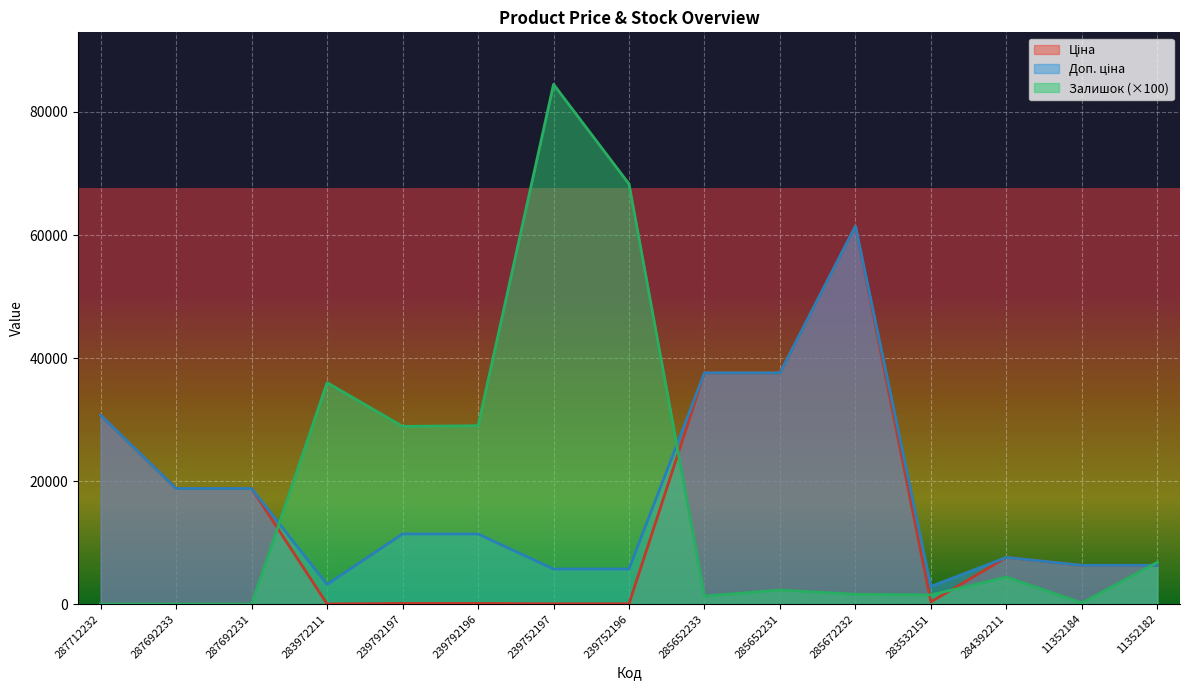

In Залишок, how many points are lower than both neighbors (excluding endpoints)?

4